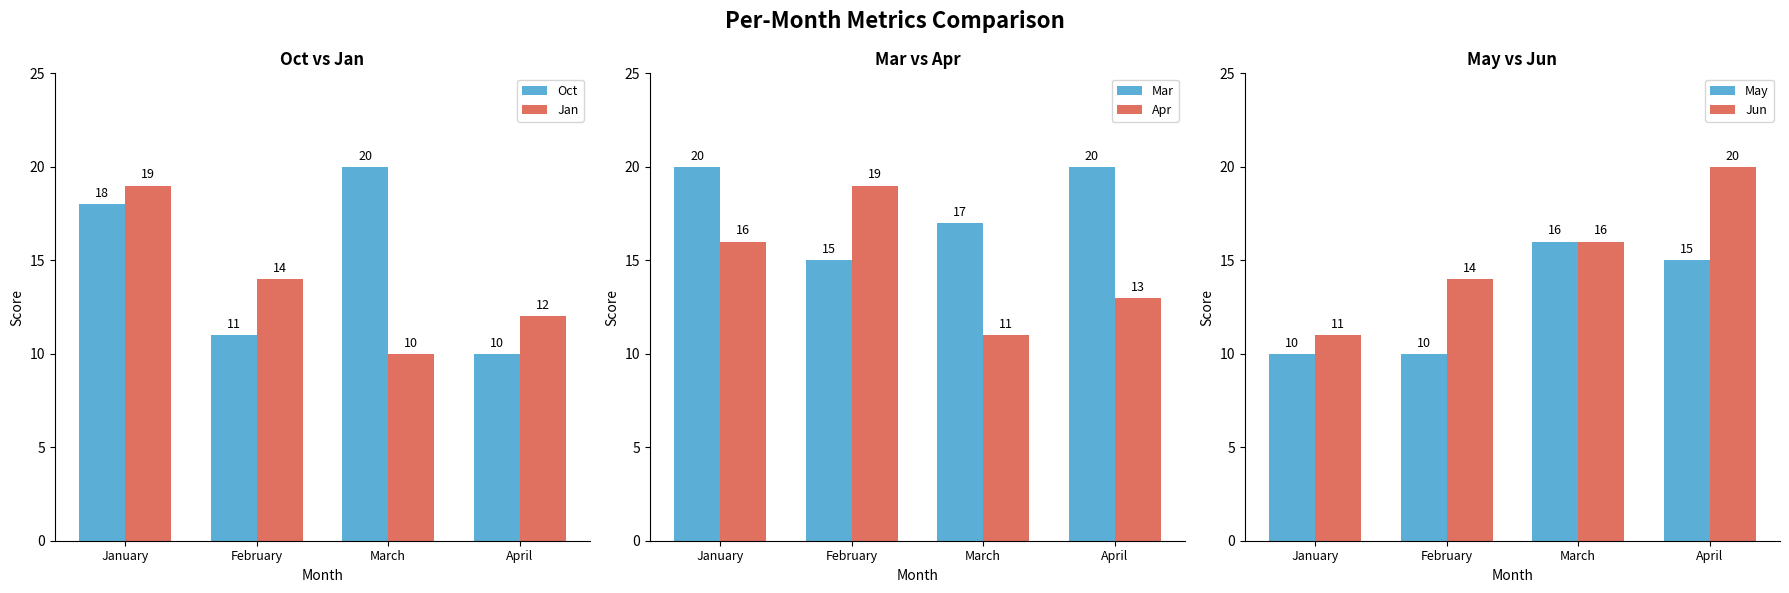

How many data points does each series have?

4